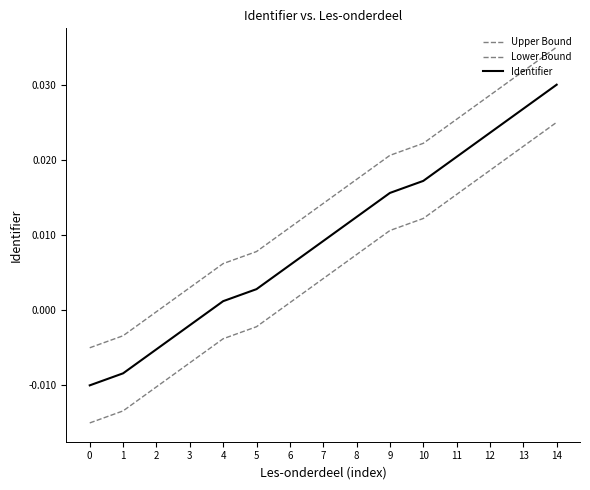

How many lines are shown in the chart?

3